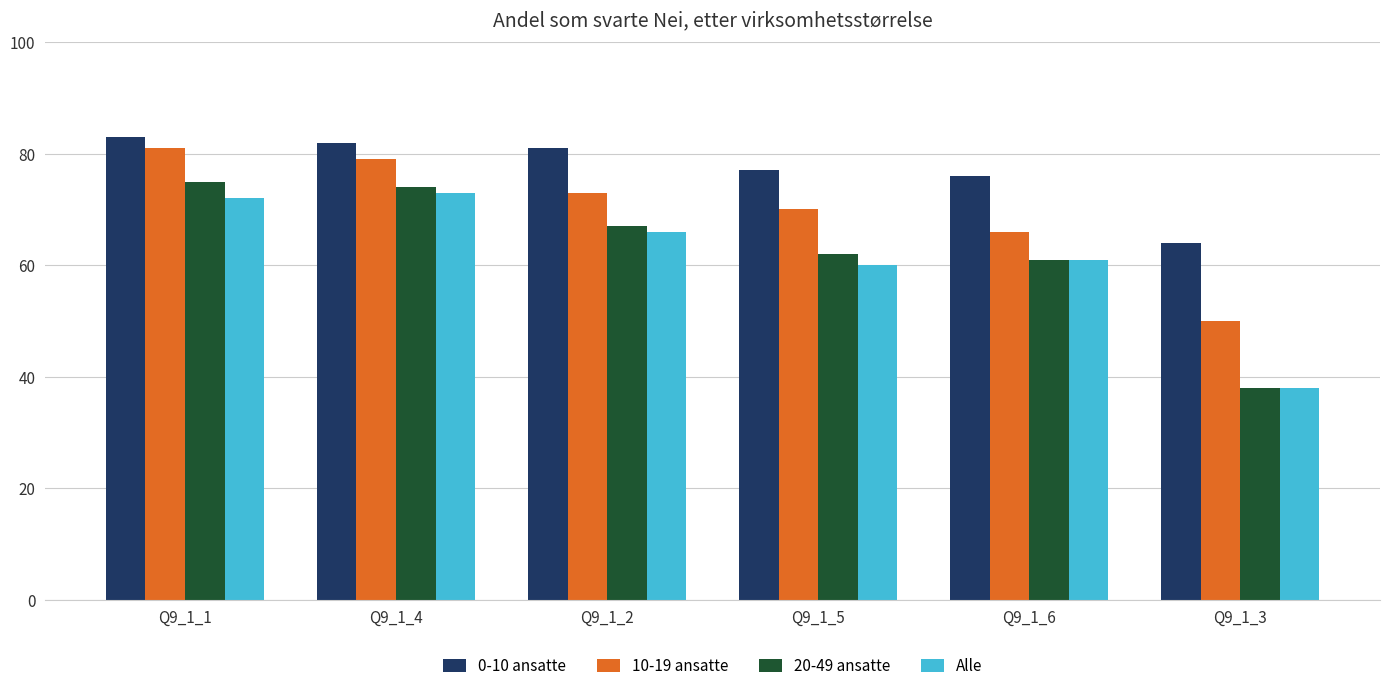

At which label does 20-49 ansatte reach its peak?

Q9_1_1